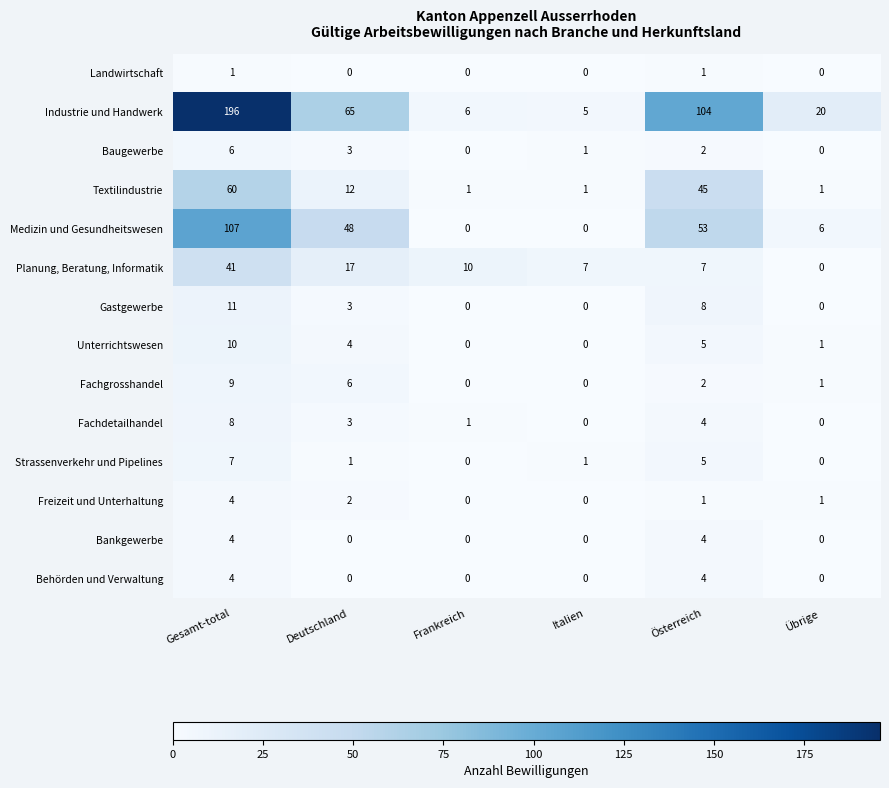

How many distinct data groups are displayed?

14